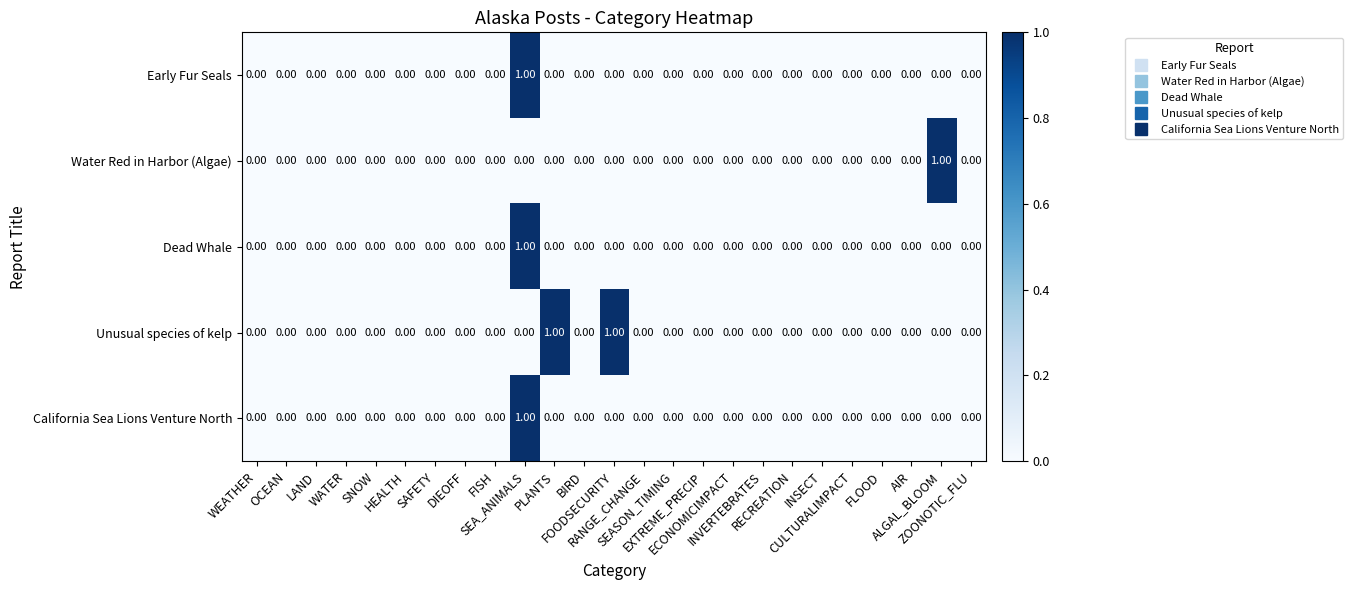

Which series has the largest total across all categories?

Unusual species of kelp